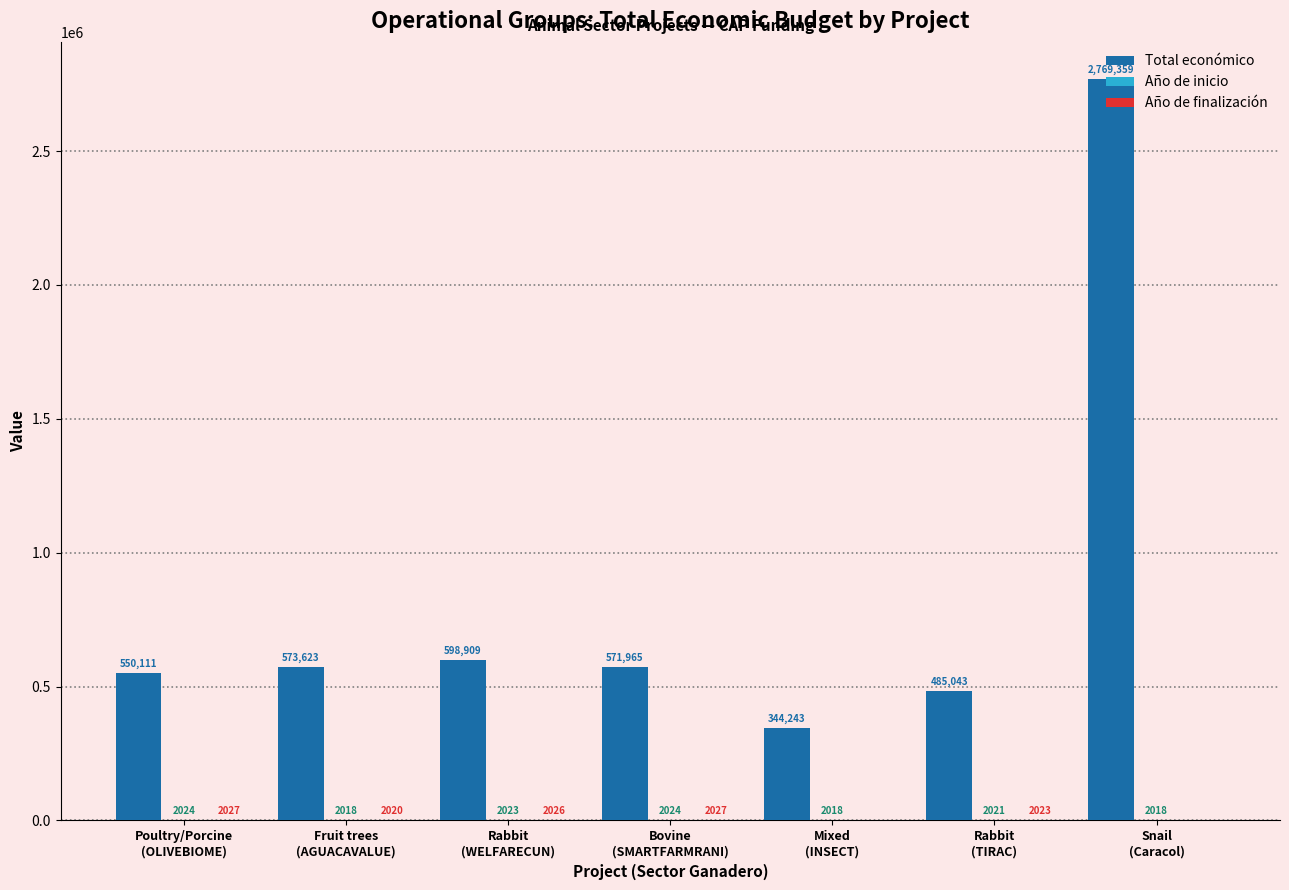

What is the sum of all Total económico values?

5893253